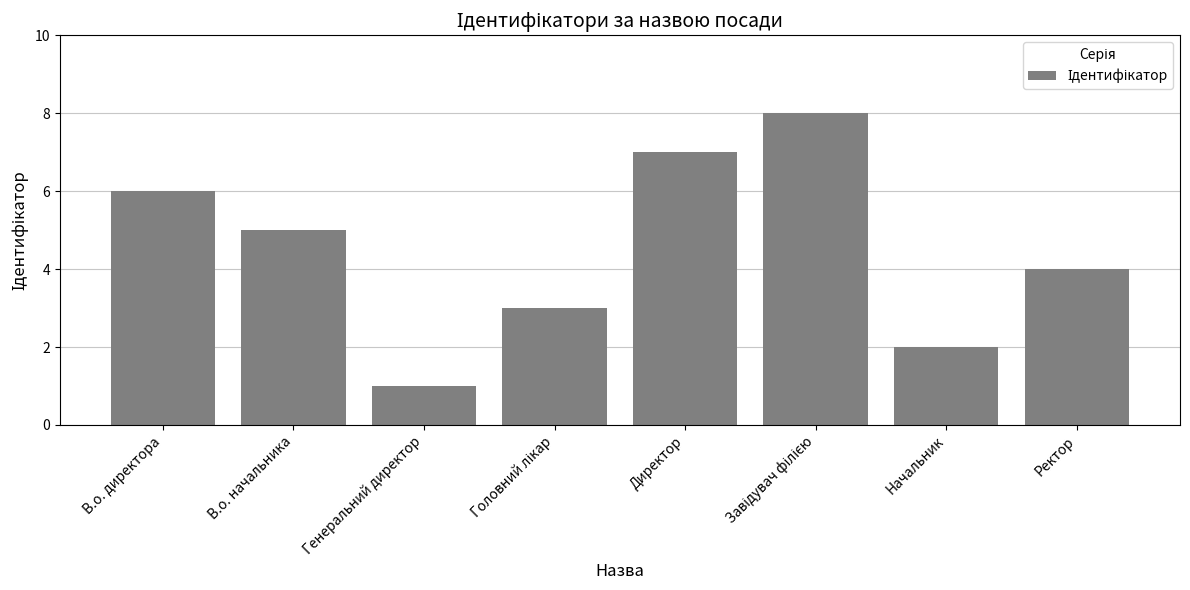

At which category does the chart reach its minimum across all series?

Генеральний директор